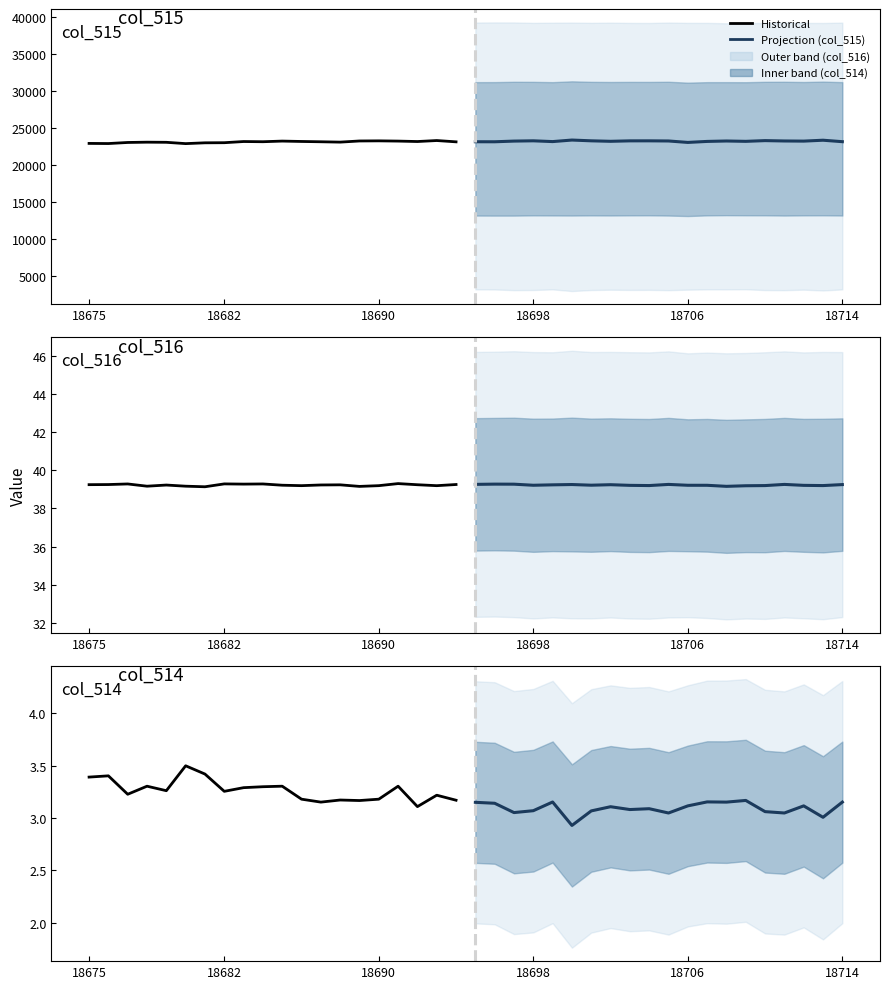

Which series has the largest total across all categories?

col_515 (projection)